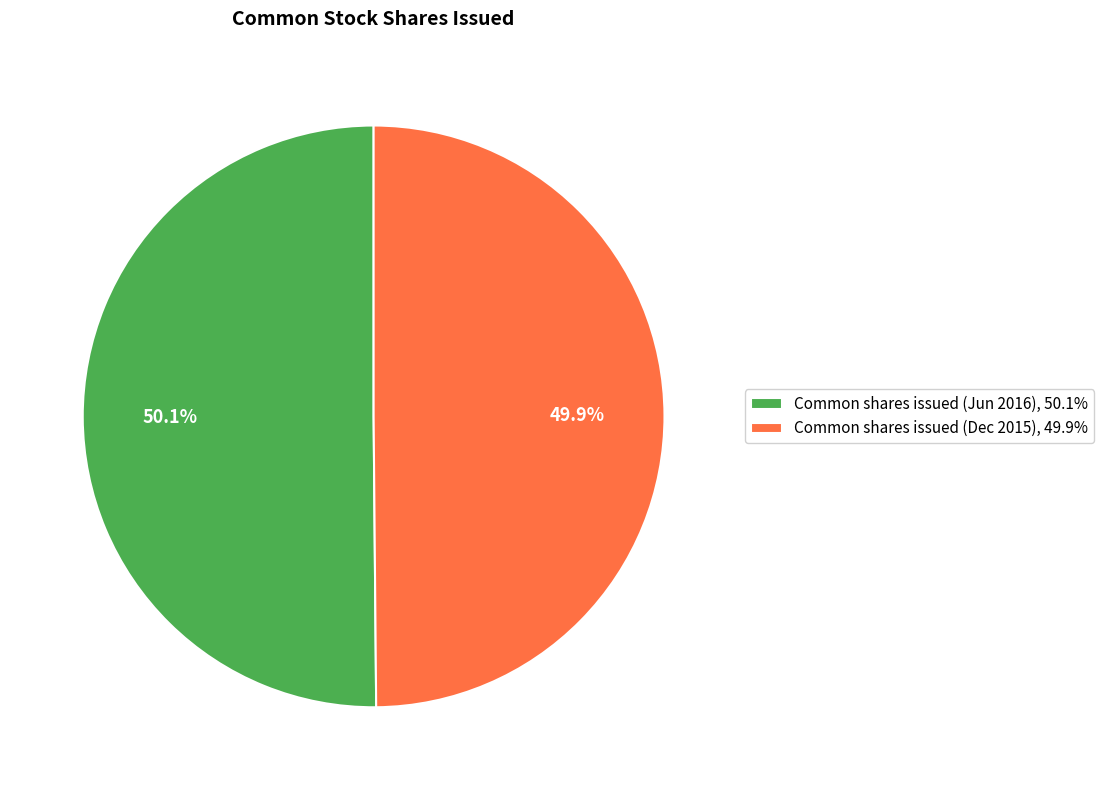

How many segments does this pie chart have?

2